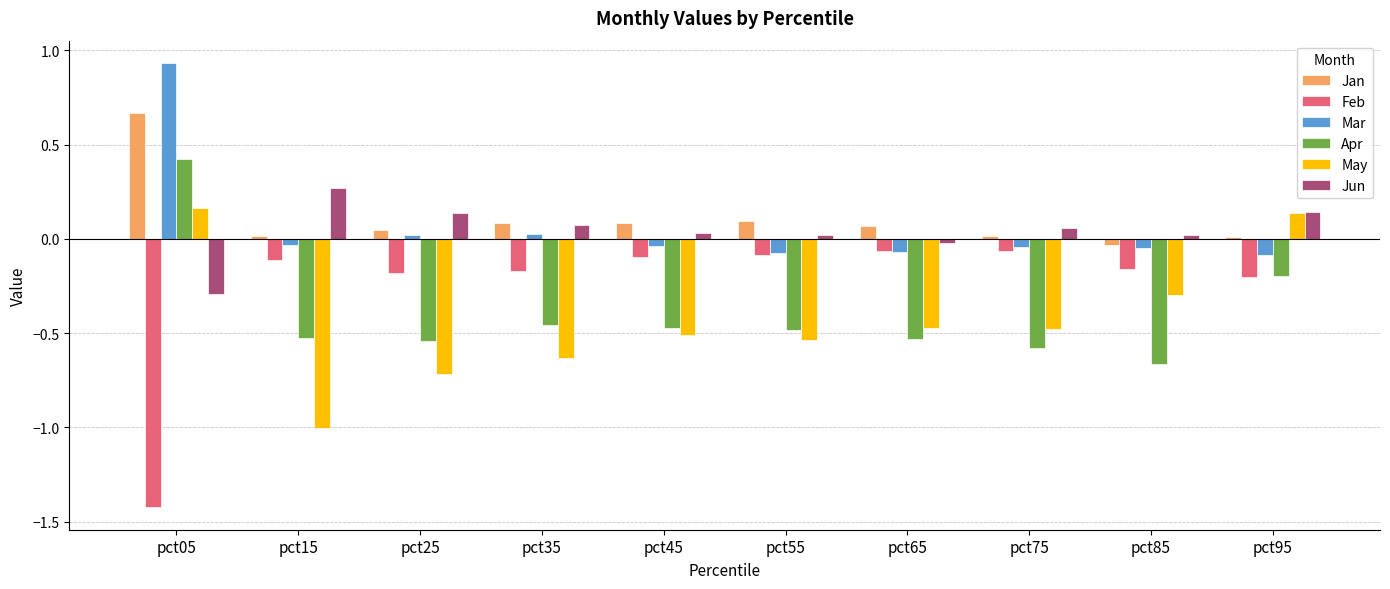

Rank the series by their maximum value, from lowest to highest.

Feb, May, Jun, Apr, Jan, Mar